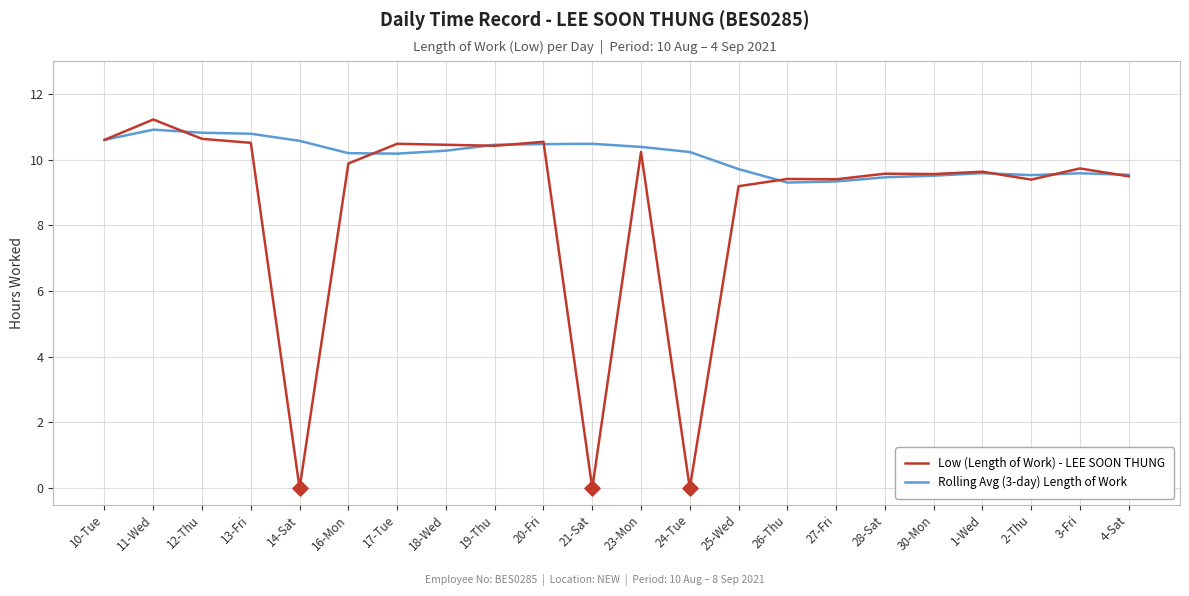

At which category is the sum across all series the highest?

11-Wed